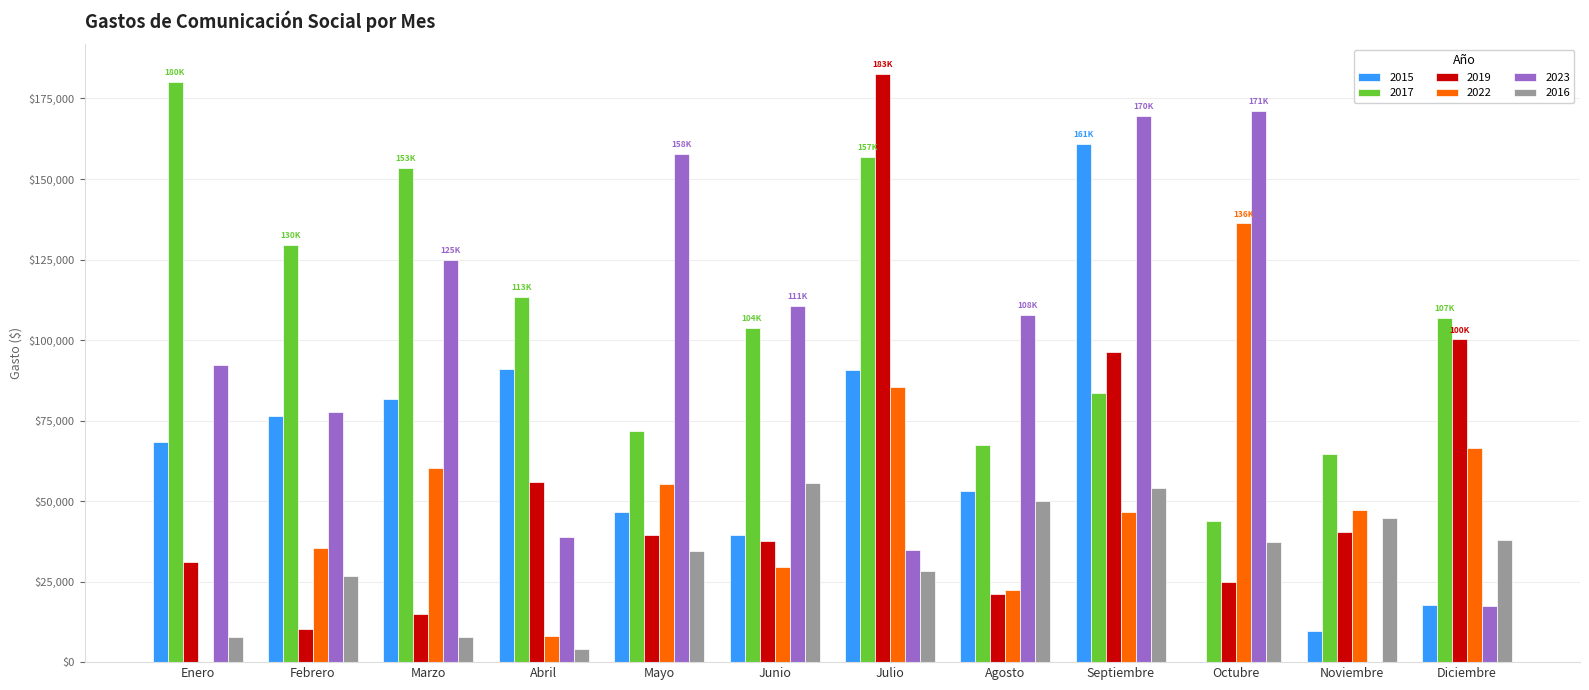

What is the highest value of the 2015 series?

160855.4